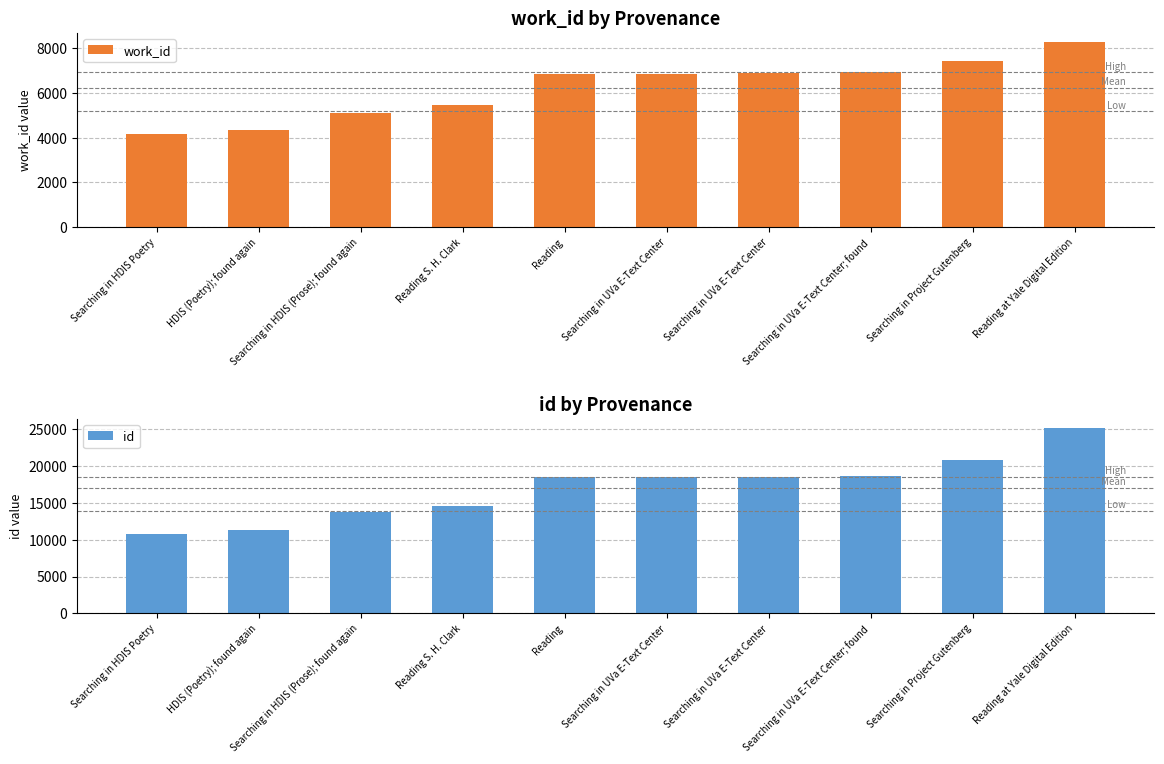

How many bars are there in total?

20